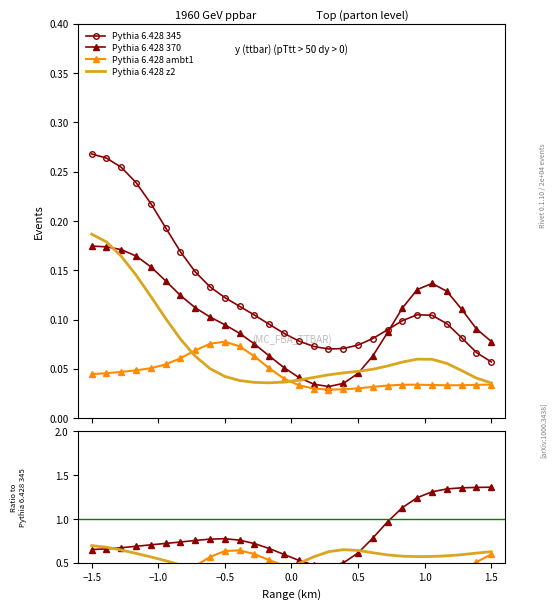

What is the value of the Pythia 6.428 345 point at the 10th from the left?

0.1